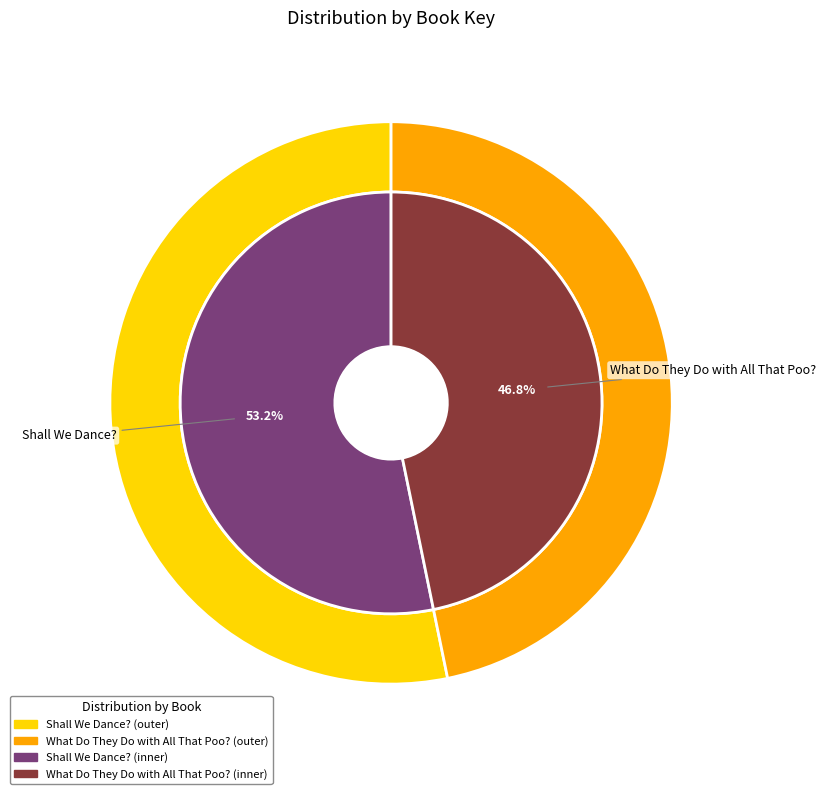

Which slice represents more than half of the pie?

Shall We Dance?